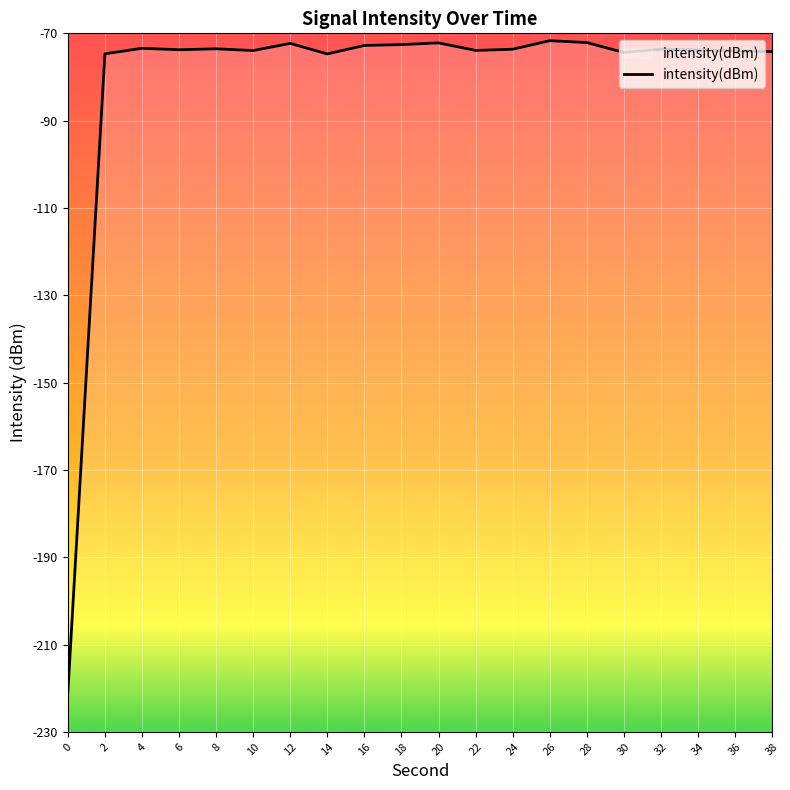

What is the change in value from 20 to 24?

-1.5